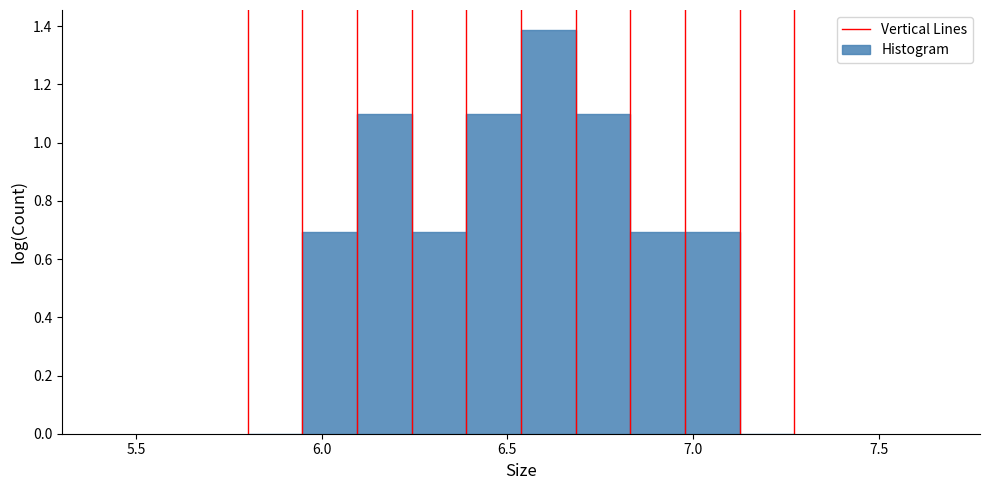

Read against the x-axis, roughly where is the centre of the tallest bar?

6.60